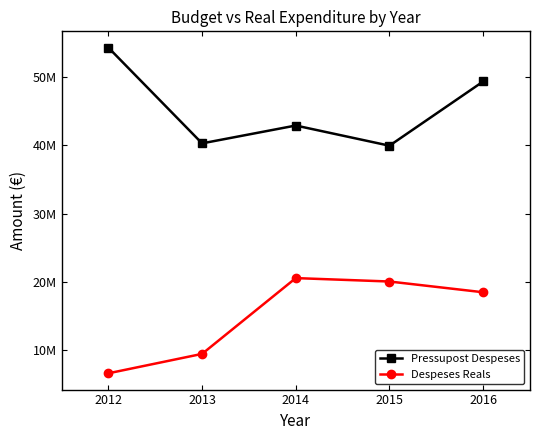

Rank the categories by Despeses Reals value from lowest to highest.

2012, 2013, 2016, 2015, 2014